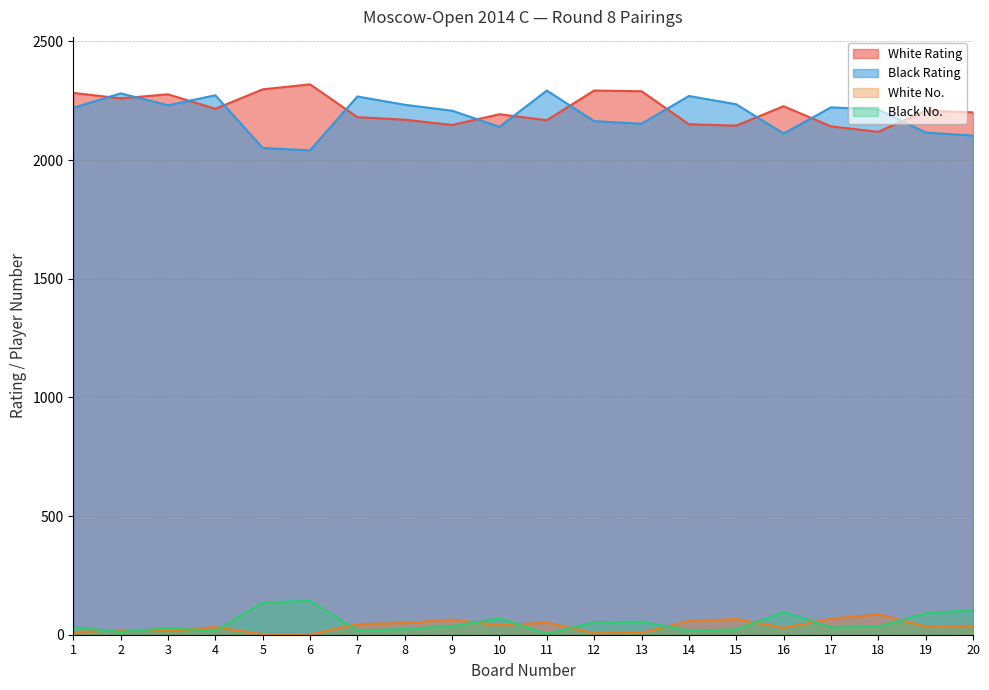

True or false: White No. and Black No. cross at least once.

True